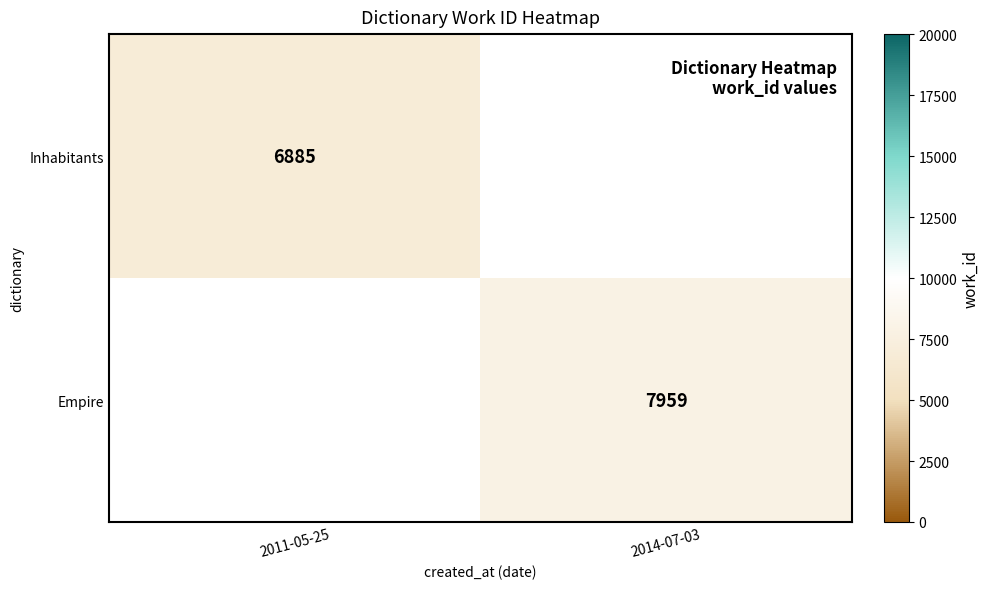

Is the value of Empire at 2014-07-03 greater than the value of Inhabitants at 2011-05-25?

Yes